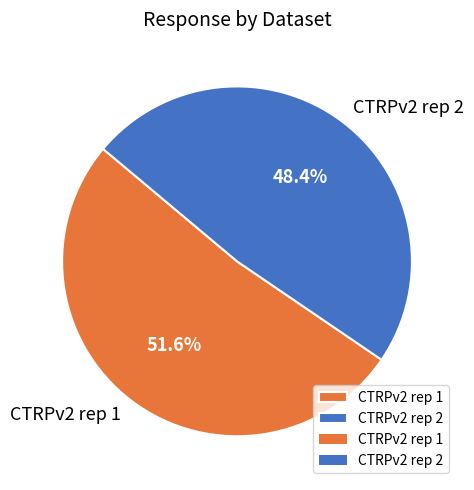

Is there a majority slice in this chart?

Yes